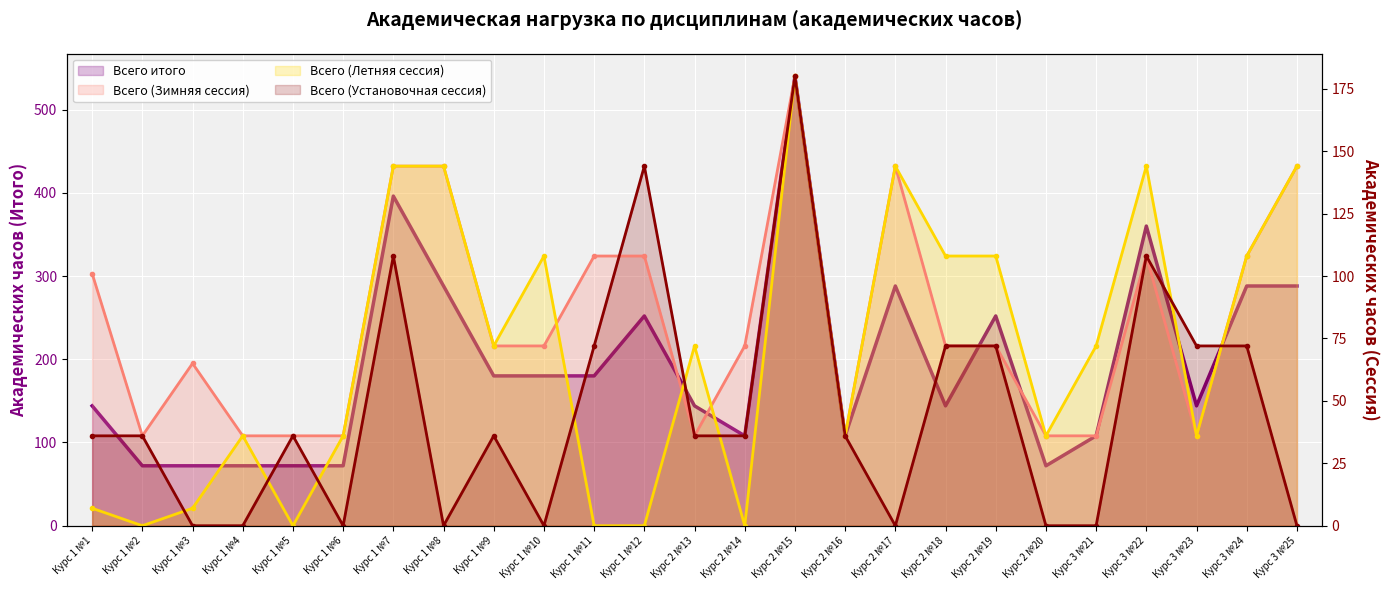

Which category has the highest value in the Всего (Зимняя сессия) series?

Курс 2 №15